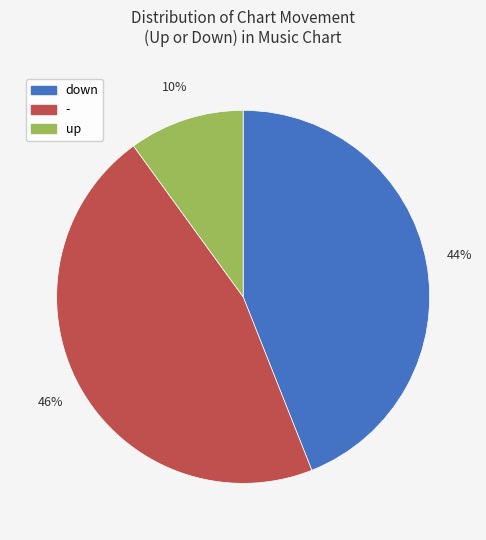

The - slice represents 46% of the pie. True or false?

True